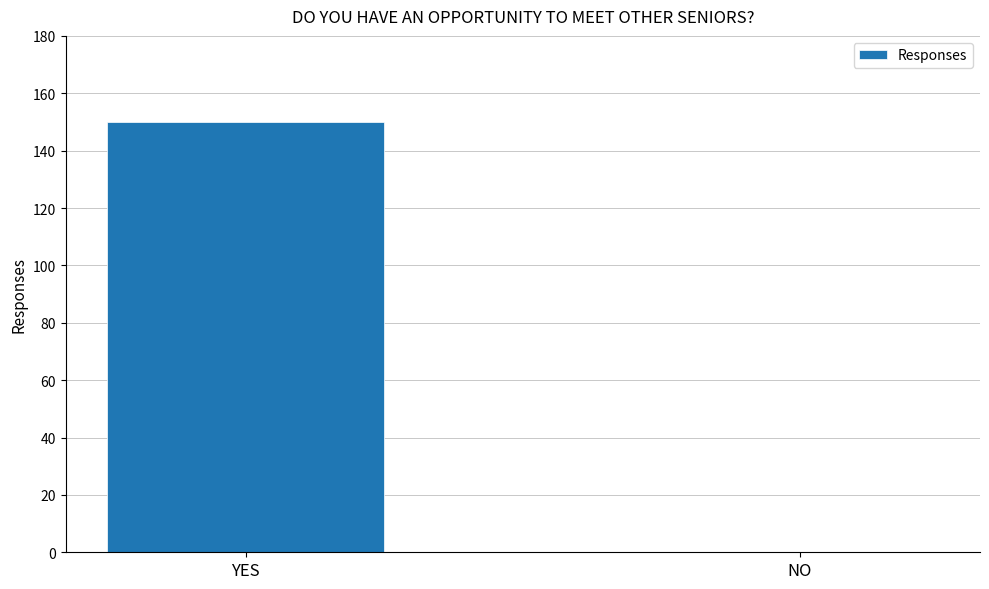

What is the change in value from YES to NO?

-150